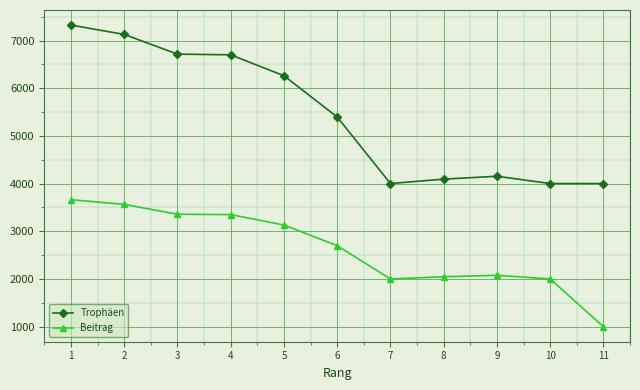

What is the minimum value for Beitrag?

1000